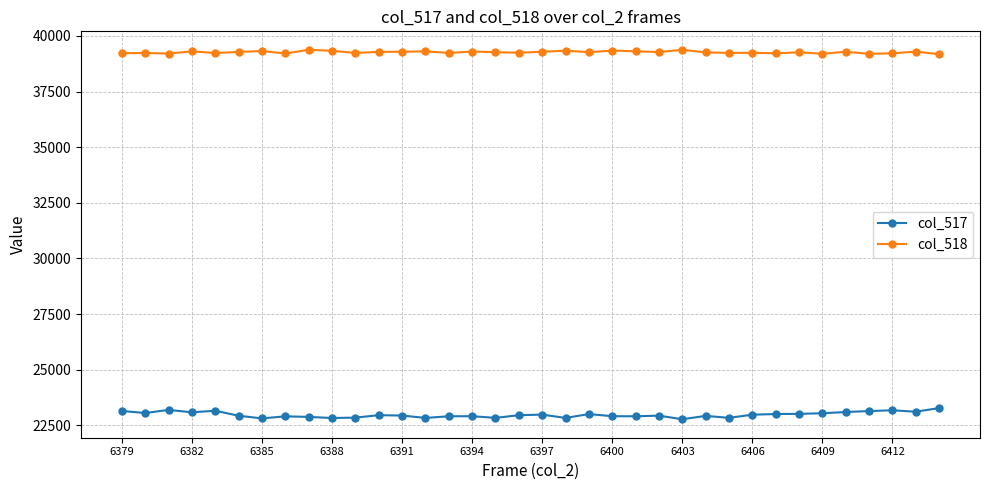

In col_518, how many points are lower than both neighbors (excluding endpoints)?

12